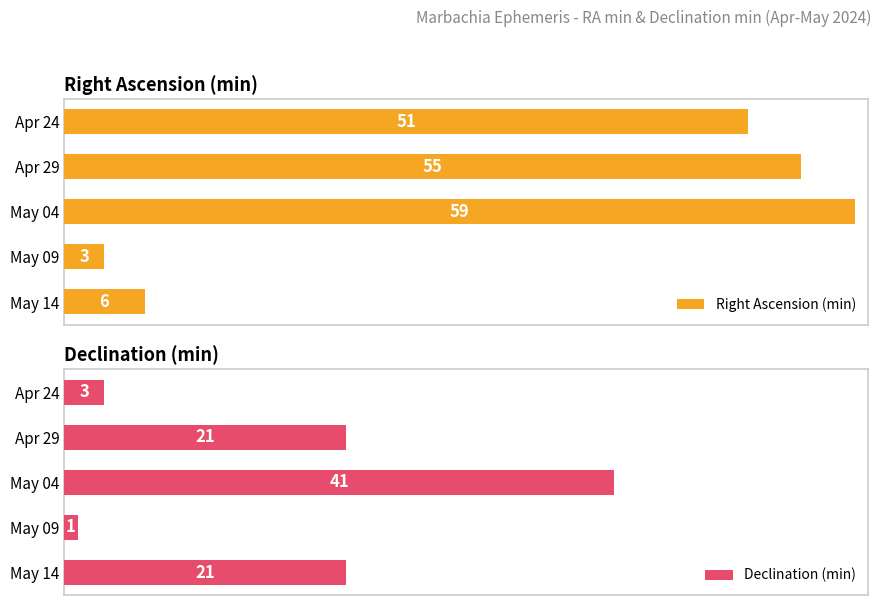

At which label does Right Ascension (min) reach its peak?

May 04